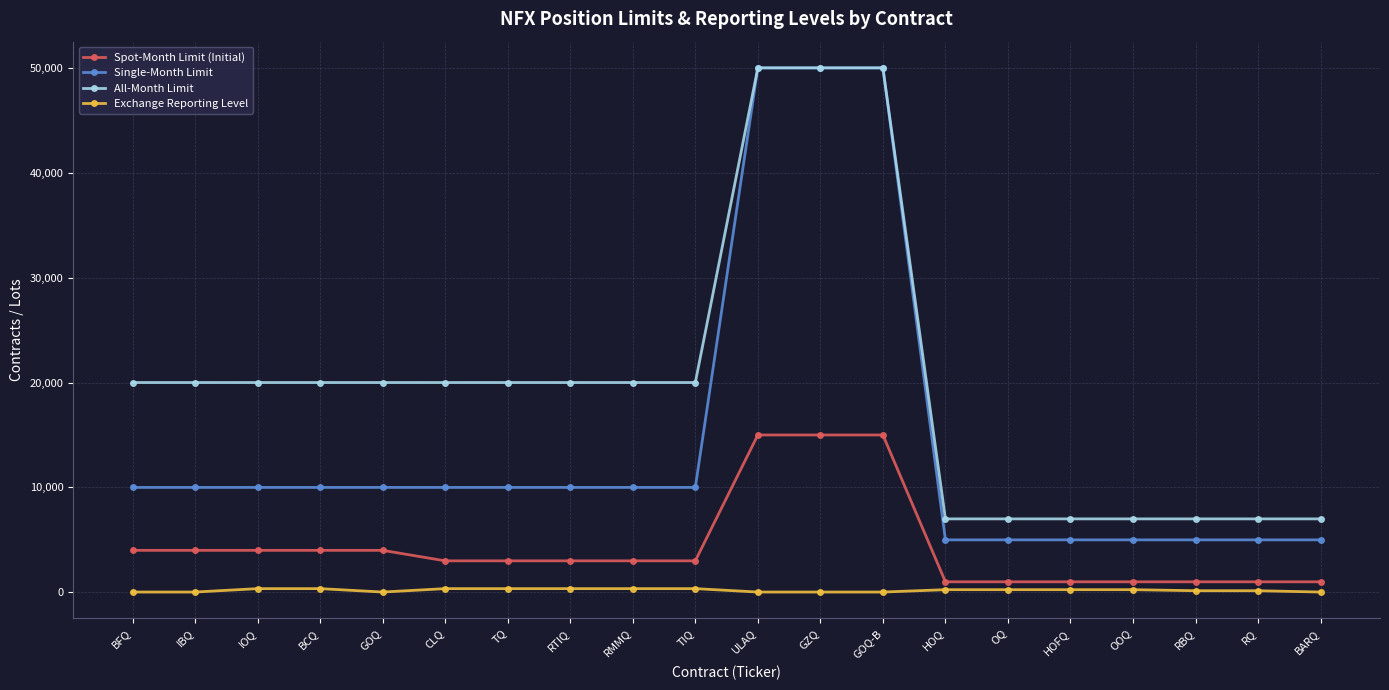

True or false: Exchange Reporting Level and Single-Month Limit intersect in this chart.

False